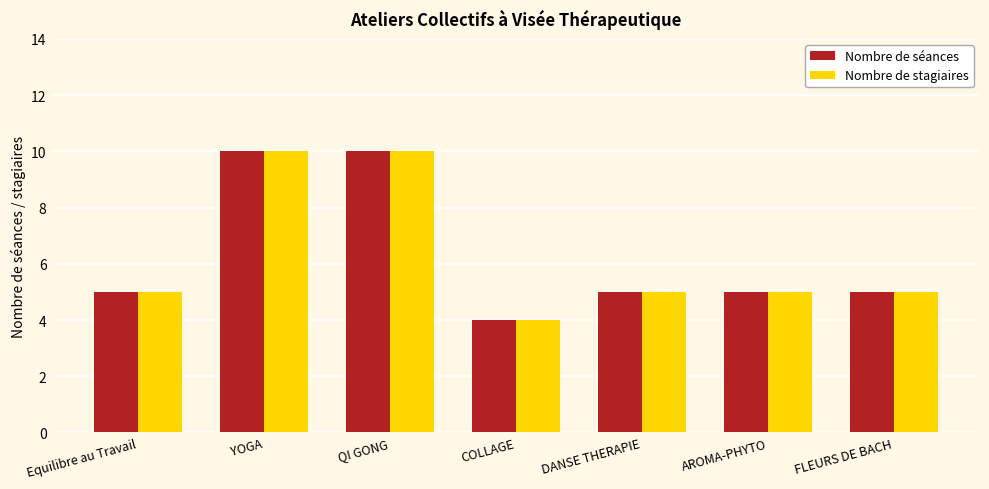

How many groups of bars are there?

7